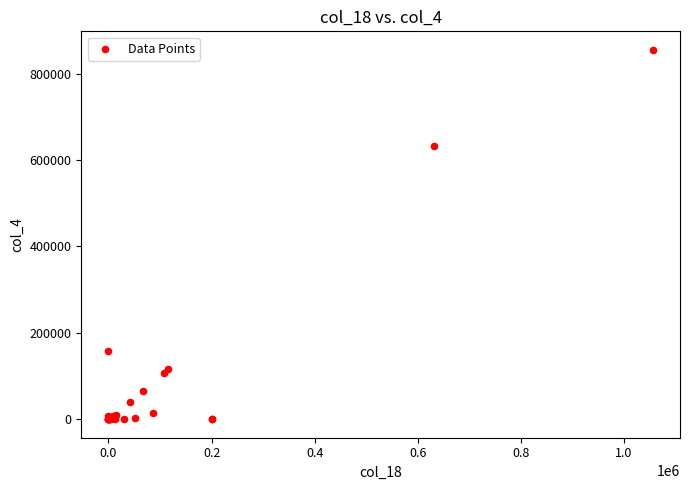

What Y value in the scatter plot is closest to 427431?

632161.9